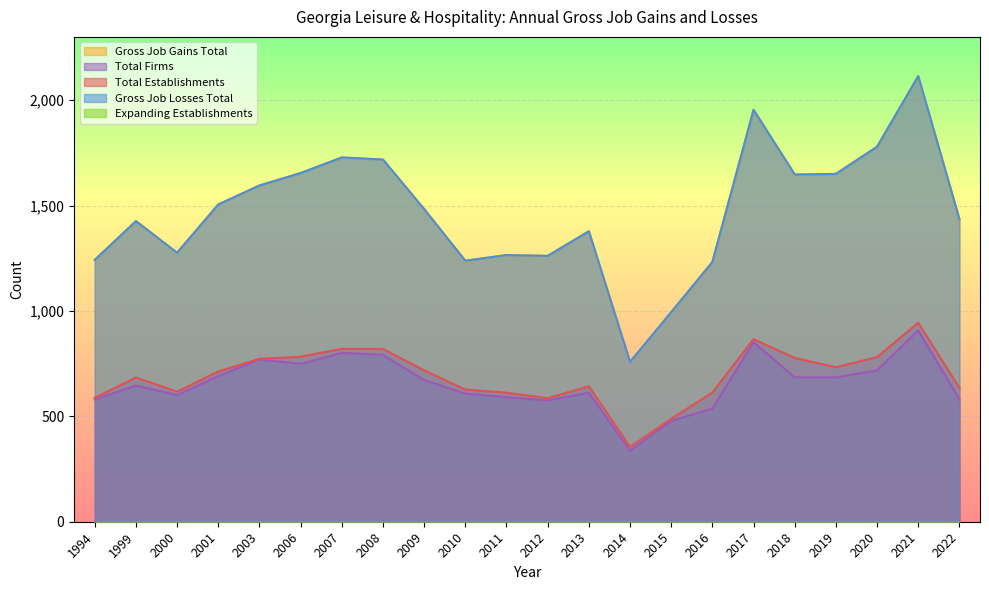

List the series in order of their peak value, highest first.

Gross Job Gains Total, Gross Job Losses Total, Total Establishments, Total Firms